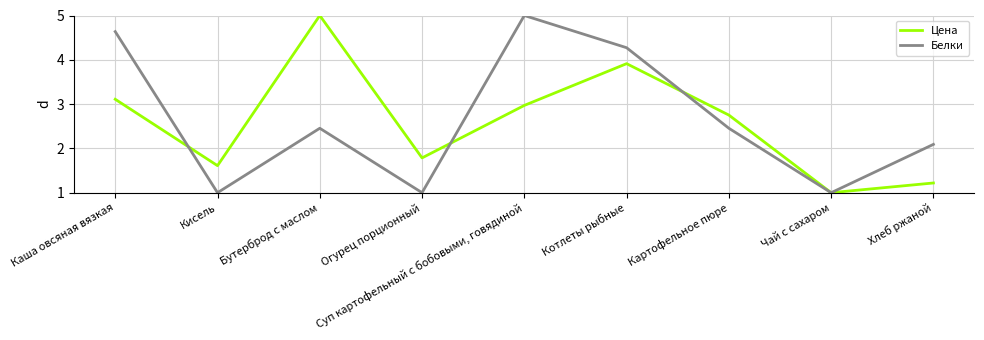

Which series changed the most between Огурец порционный and Картофельное пюре?

Белки